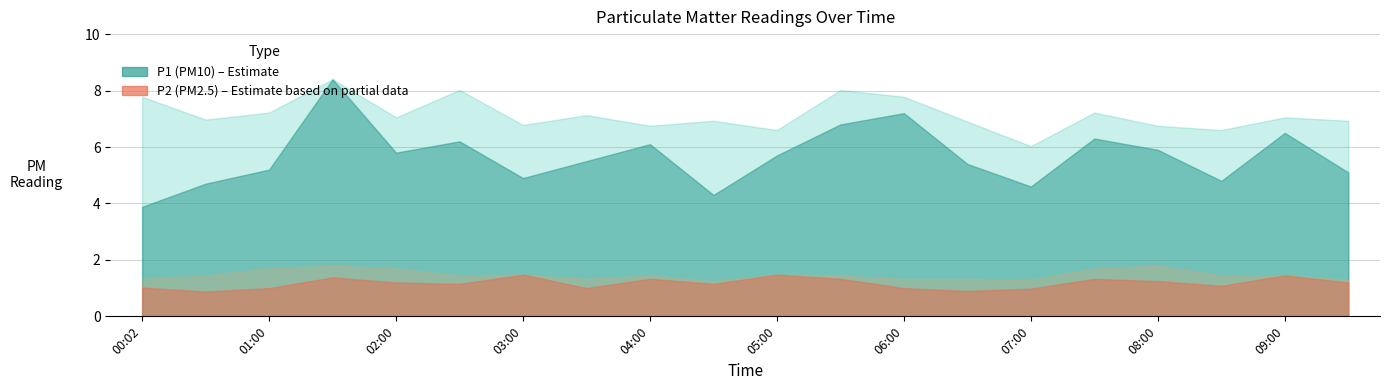

What is the approximate value of P2_upper at 05:30?

1.4